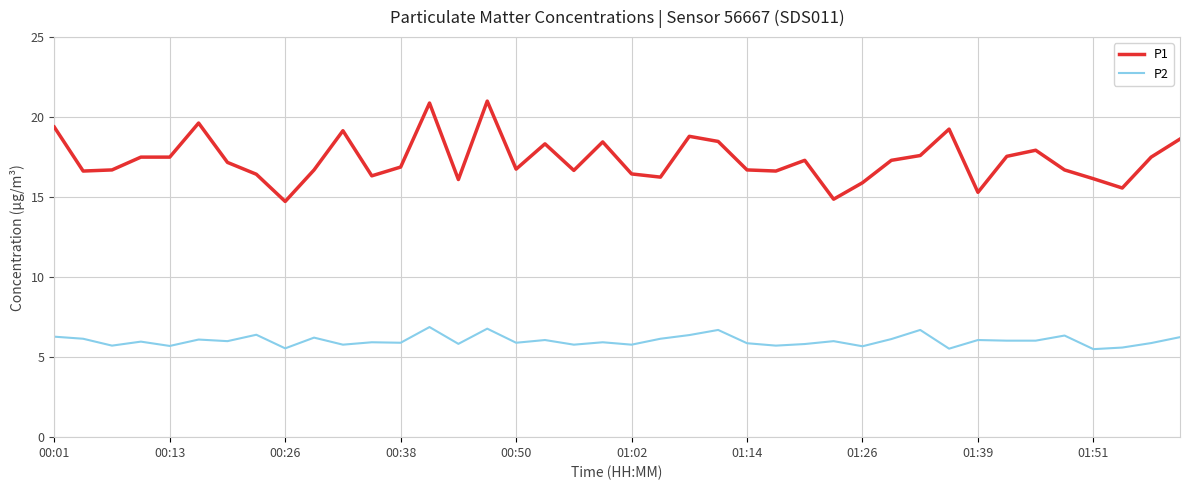

What is the minimum value for P2?

5.5